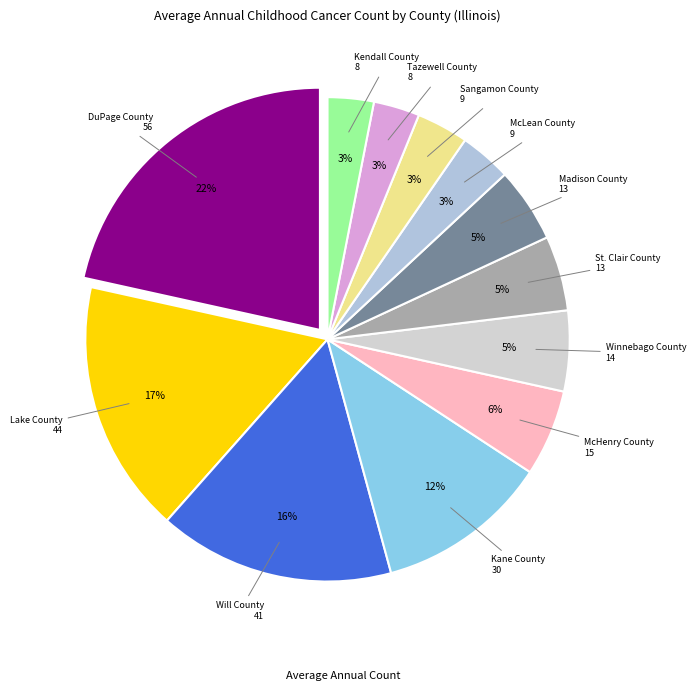

How many slices are in this pie chart?

12